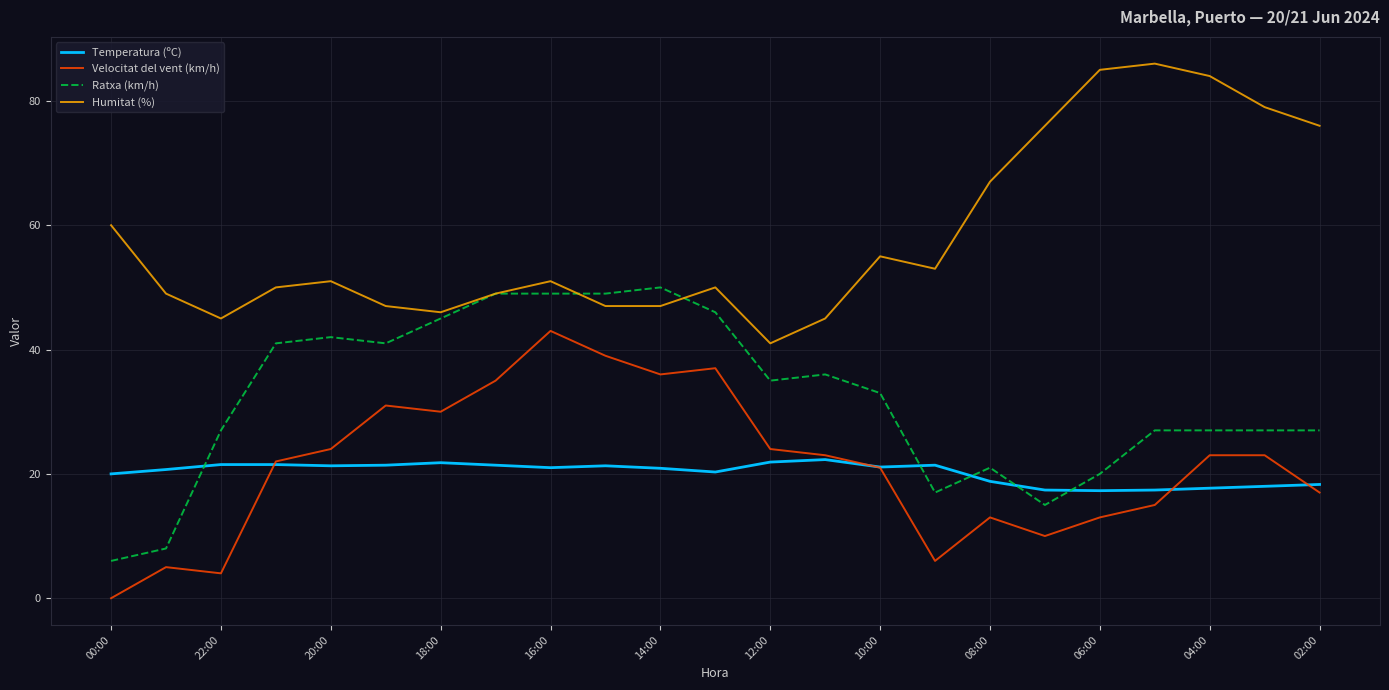

What is the sum of all Temperatura (ºC) values?

464.7